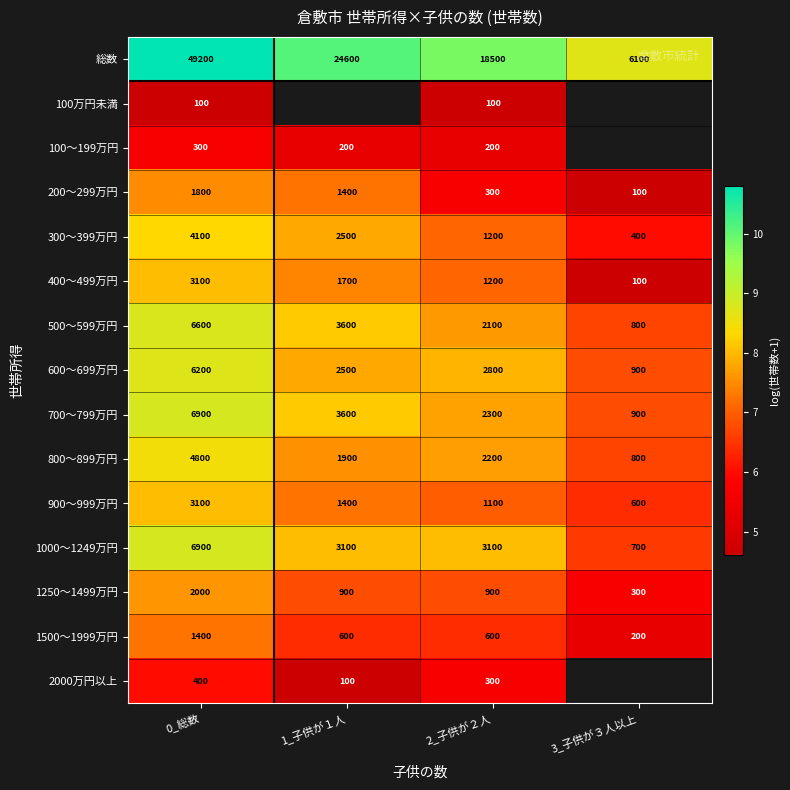

Which series changed the most between 0_総数 and 2_子供が２人?

総数